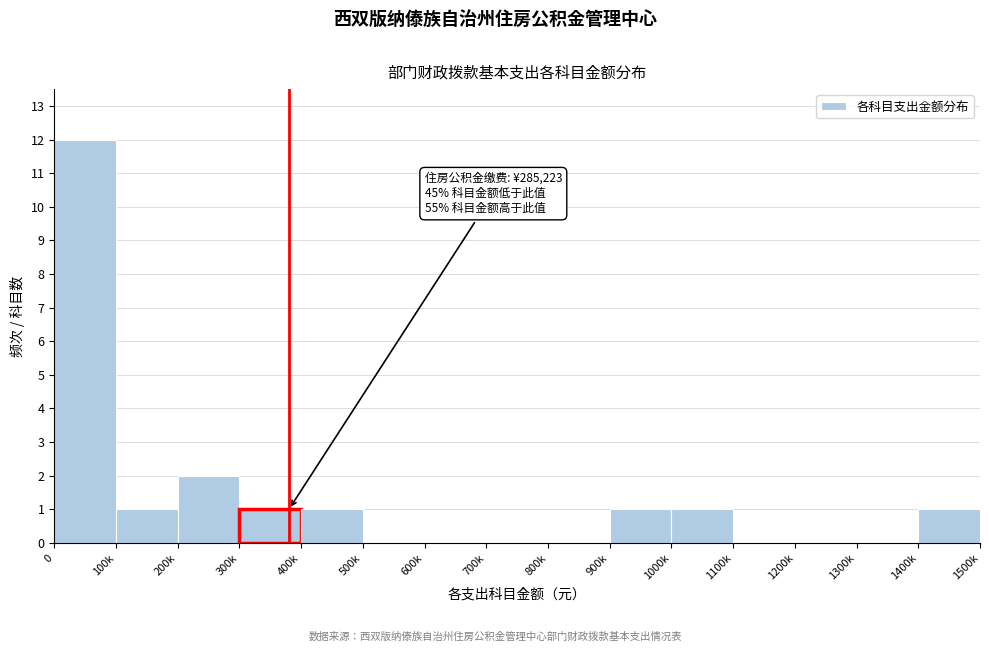

Reading left to right, extract all data points from this chart.

0=12	100k=1	200k=2	300k=1	400k=1	500k=0	600k=0	700k=0	800k=0	900k=1	1000k=1	1100k=0	1200k=0	1300k=0	1400k=1